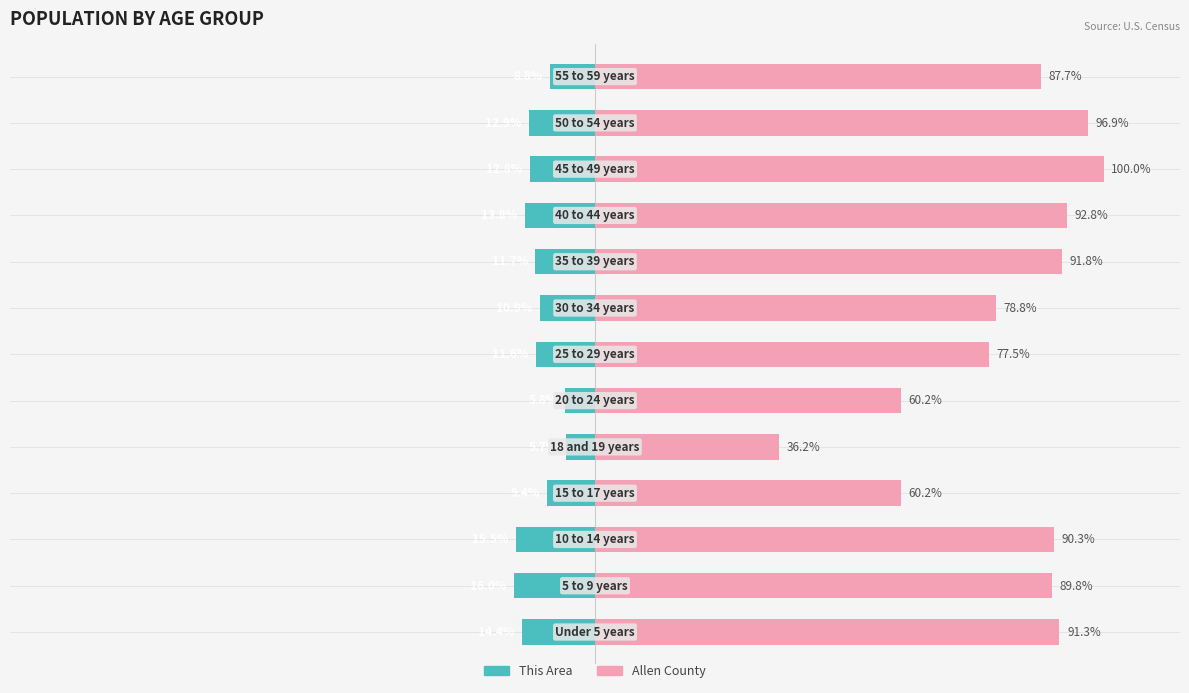

How many bars are there in each group?

2